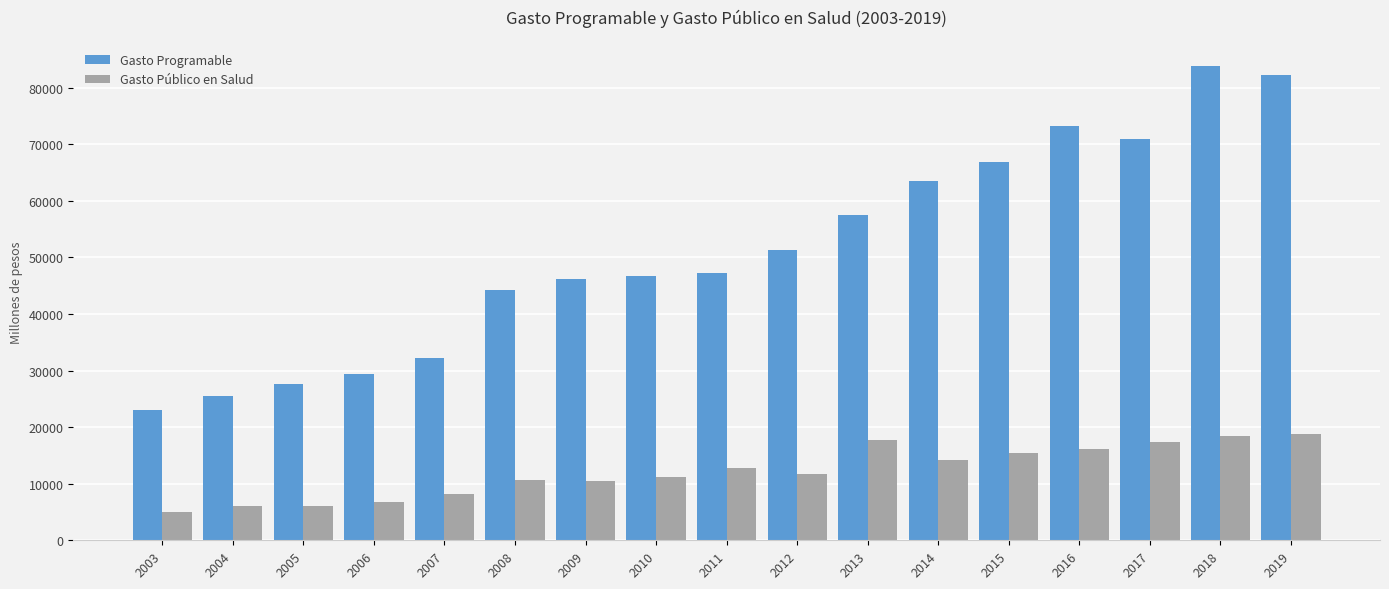

What is the difference between the highest and lowest values at 2017?

53579.8